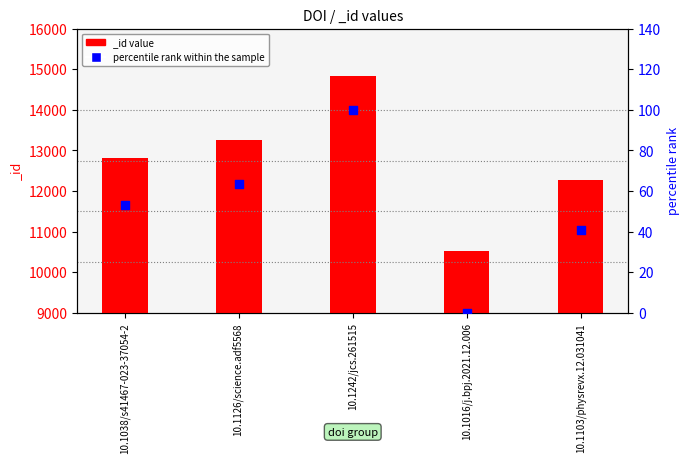

What is the change in value from 10.1126/science.adf5568 to 10.1103/physrevx.12.031041?

-22.9